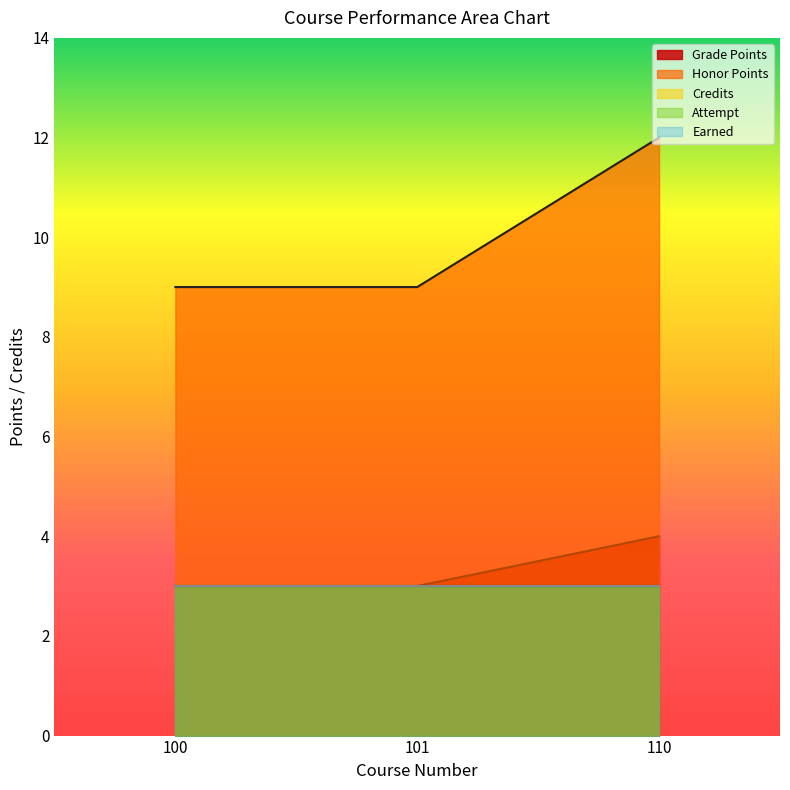

Reading left to right, transcribe all the data shown in this chart.

Grade Points: 3	3	4
Honor Points: 9	9	12
Credits: 3	3	3
Attempt: 3	3	3
Earned: 3	3	3